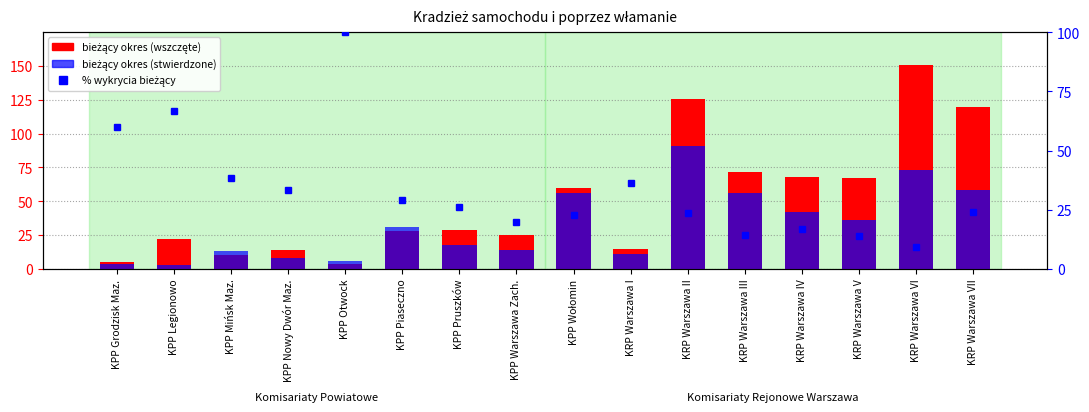

What is the total value across all series at KRP Warszawa II?

240.7